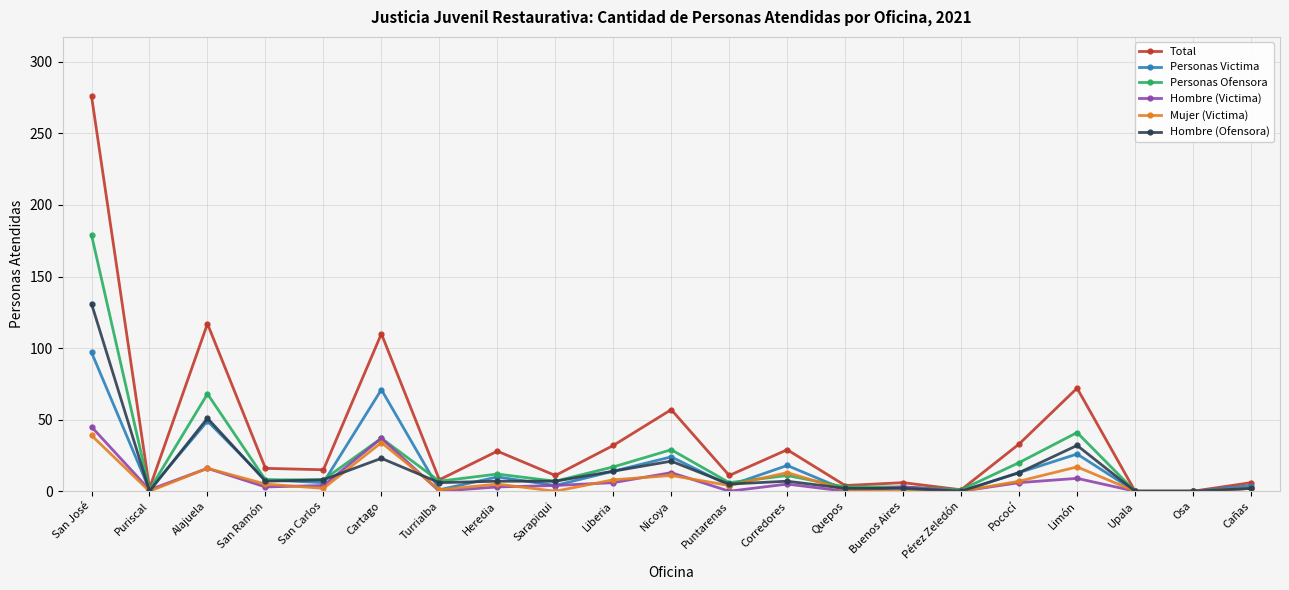

At which category does Total reach its first local peak?

Alajuela